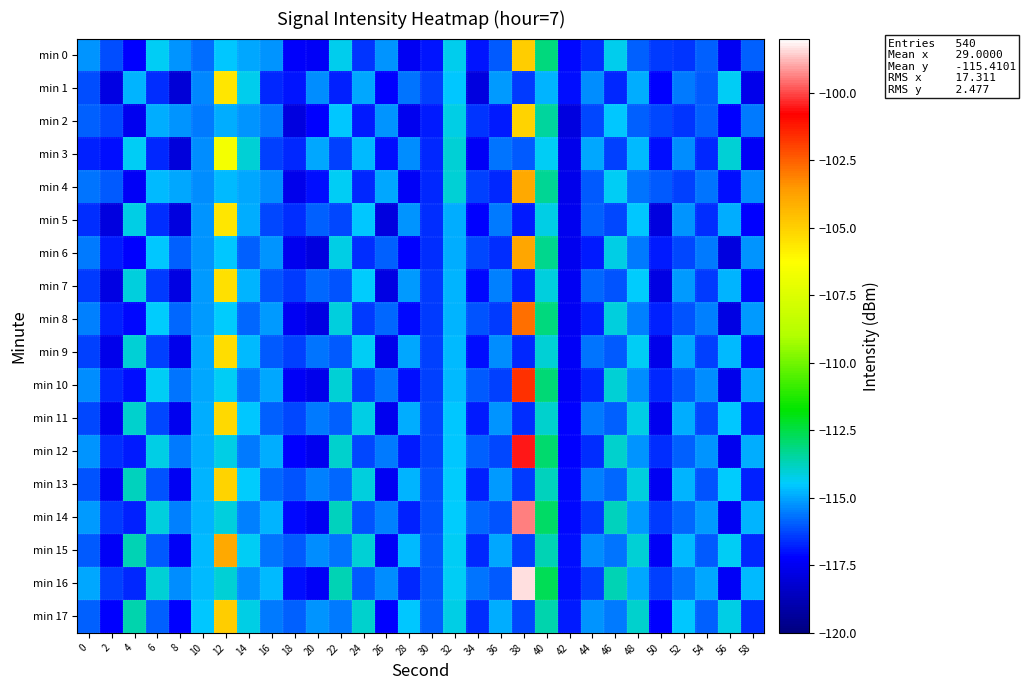

Which series has the widest spread of values?

row_16